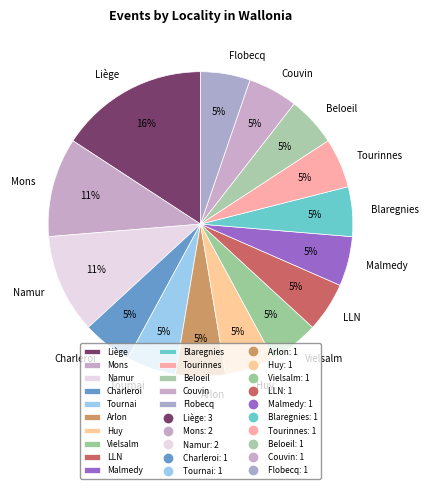

To the nearest percent, what portion does Mons represent?

11%